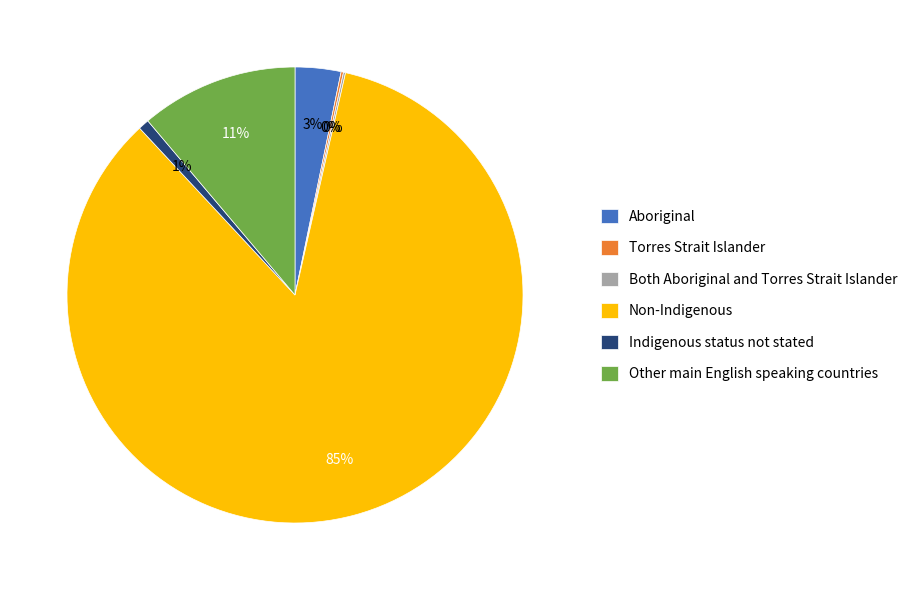

Is Non-Indigenous the majority of the pie?

Yes